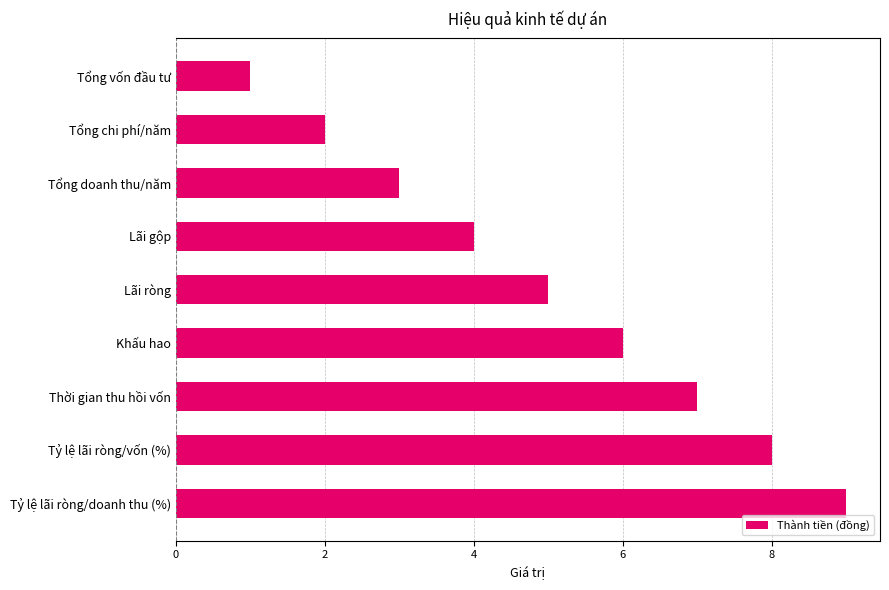

What is the sum of all values?

45